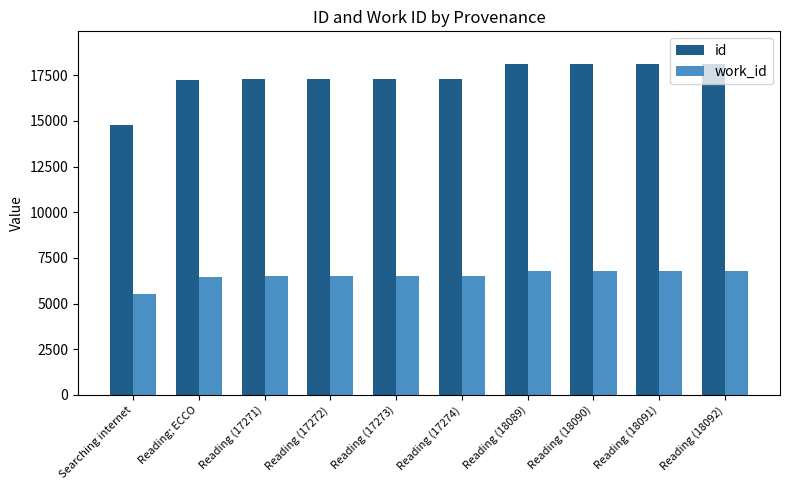

What is the smallest value displayed?

5530